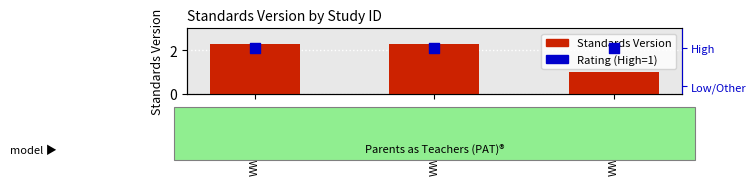

At which category is the sum across all series the highest?

WWHV095273